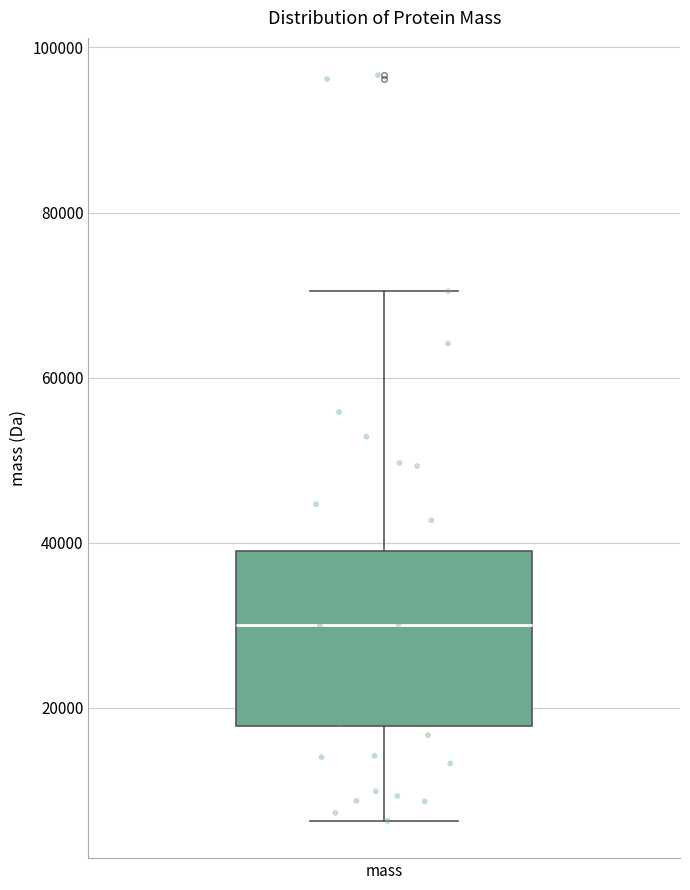

Read this box plot against the y-axis: the position of the median line, the range covered by the box, and the ends of both whiskers. The values are not printed on the chart, so give them approximately, as read against the axis.

median 30000, box 18000 to 40000, whiskers 6000 to 70000